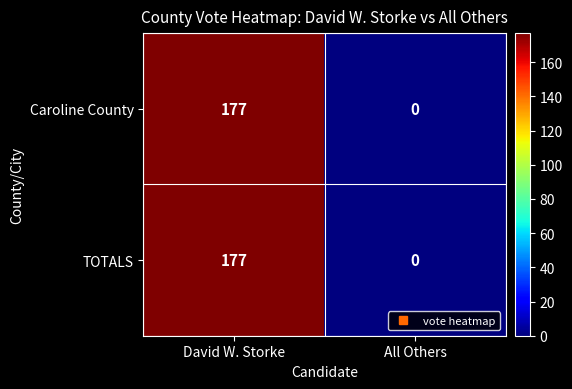

True or false: Caroline County has a value of -76 at All Others.

False